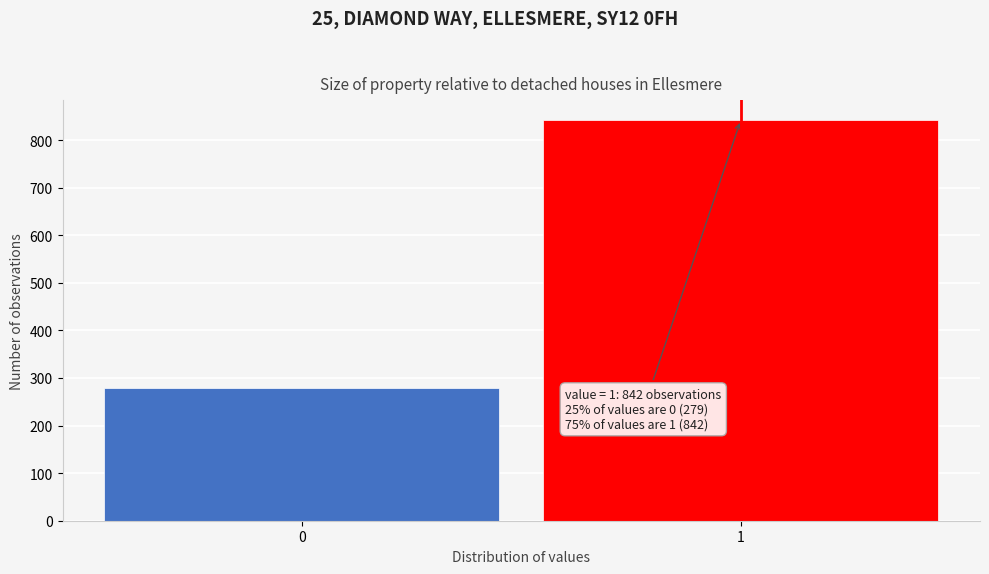

Reading right to left, extract all data points from this chart.

842	279